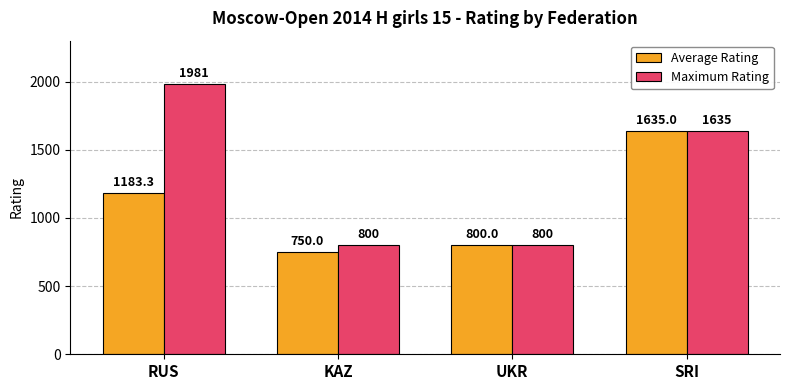

Is it true that Average Rating equals 300.9 at RUS?

False